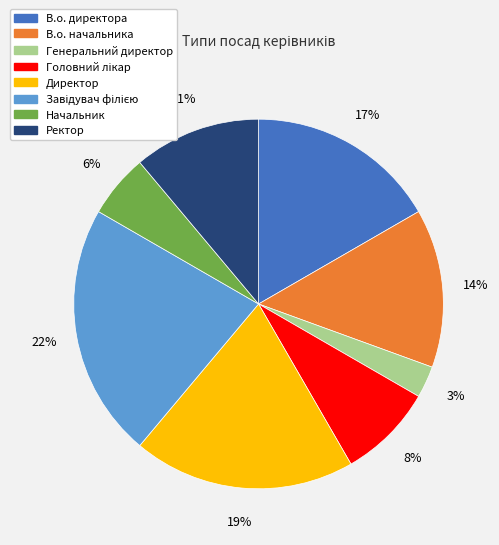

Combined, do Директор and В.о. директора account for over 50%?

No